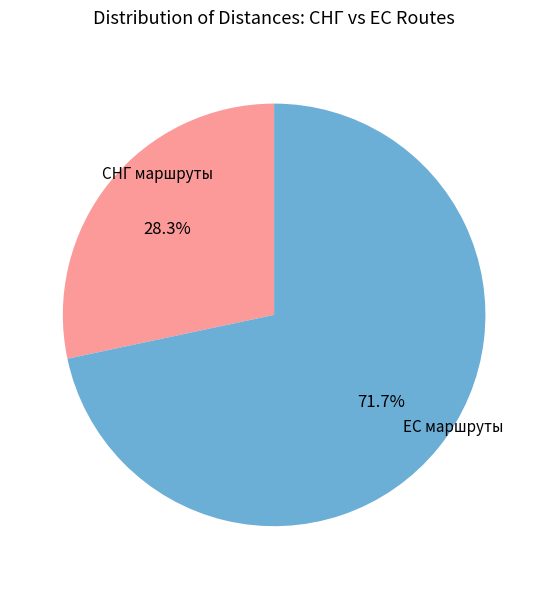

Is there a majority slice in this chart?

Yes